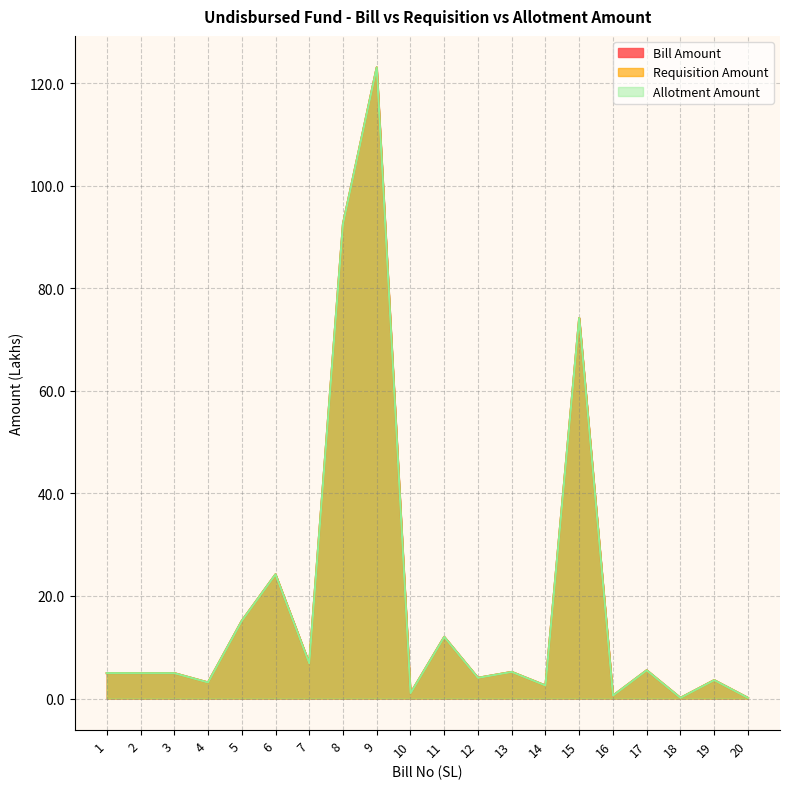

Reading right to left, transcribe all the data shown in this chart.

Bill Amount: 20=0.1	19=3.6	18=0.1	17=5.5	16=0.6	15=74.2	14=2.5	13=5.2	12=4.0	11=12.0	10=1.0	9=123.0	8=92.5	7=6.9	6=24.2	5=15.1	4=3.1	3=4.9	2=4.9	1=5.0
Requisition Amount: 20=0.1	19=3.6	18=0.1	17=5.5	16=0.6	15=74.2	14=2.5	13=5.2	12=4.0	11=12.0	10=1.0	9=123.0	8=92.5	7=6.9	6=24.2	5=15.1	4=3.1	3=4.9	2=4.9	1=5.0
Allotment Amount: 20=0.1	19=3.6	18=0.1	17=5.5	16=0.6	15=74.2	14=2.5	13=5.2	12=4.0	11=12.0	10=1.0	9=123.0	8=92.5	7=6.9	6=24.2	5=15.1	4=3.1	3=4.9	2=4.9	1=5.0